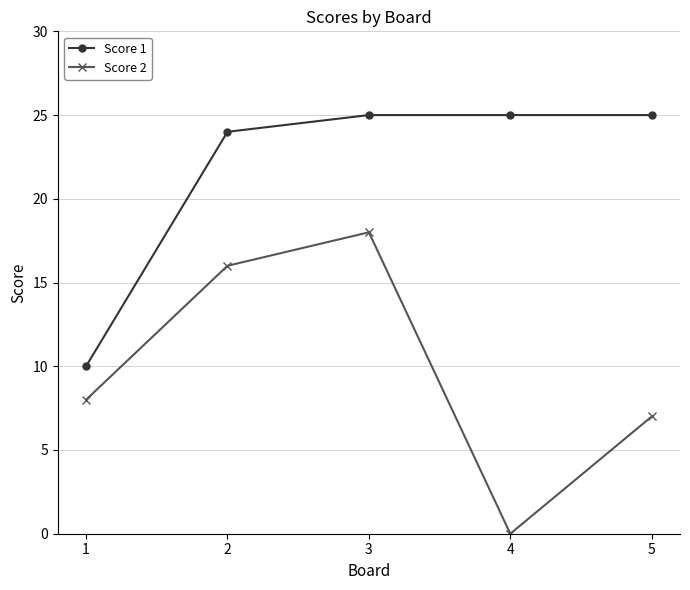

List the labels in order of Score 2 value, largest first.

3, 2, 1, 5, 4